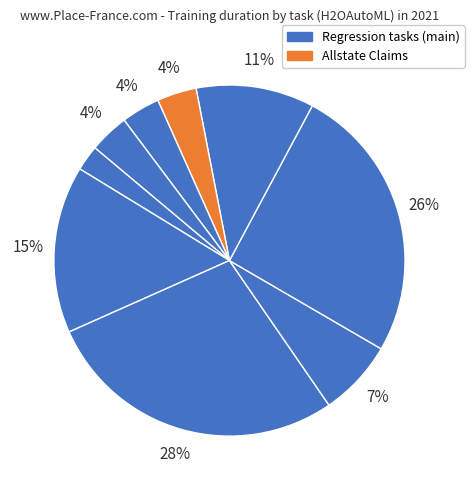

How many segments does this pie chart have?

9